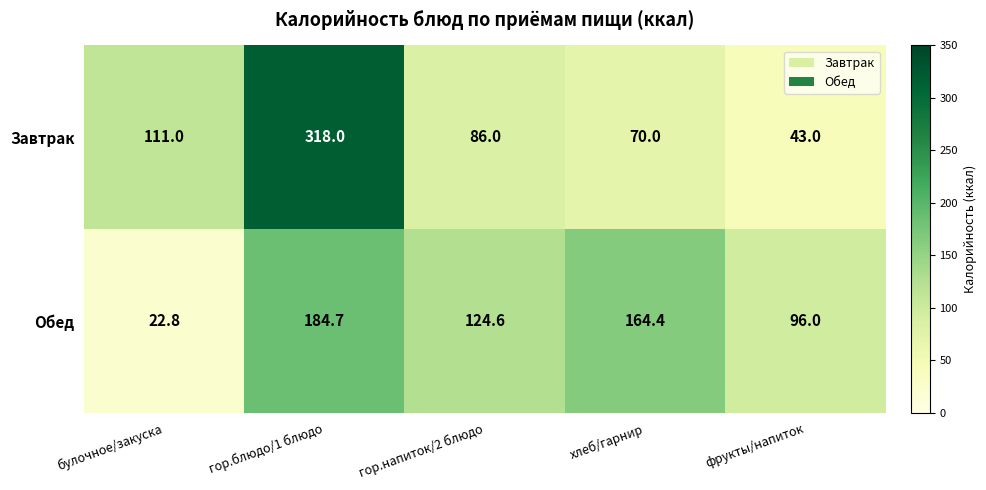

What is the difference between the Обед values at булочное/закуска and гор.напиток/2 блюдо?

101.8